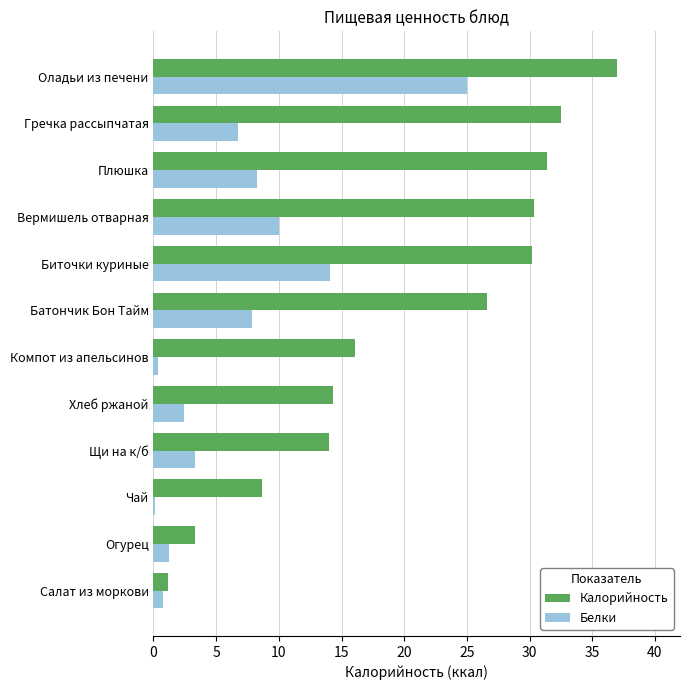

The Калорийность series shows 39.2 at Батончик Бон Тайм. True or false?

False